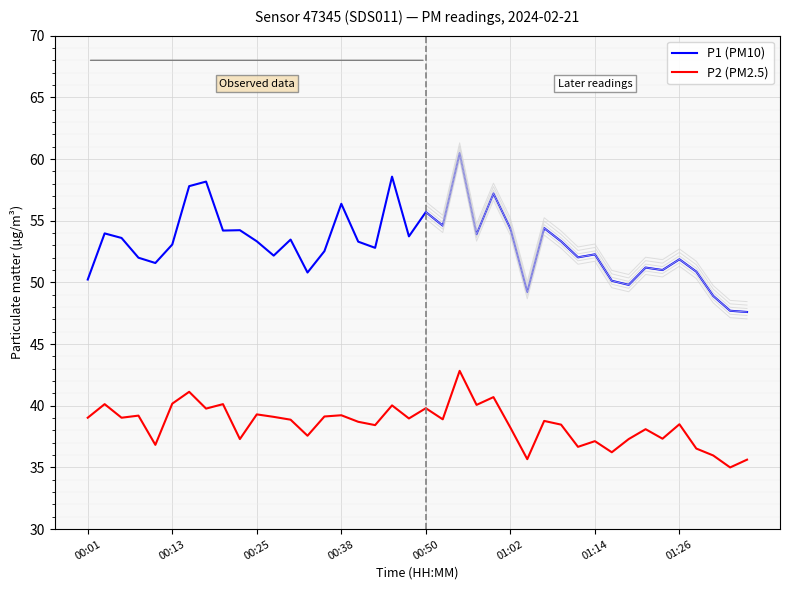

Rank the series by their maximum value, from highest to lowest.

P1 (PM10), P2 (PM2.5)